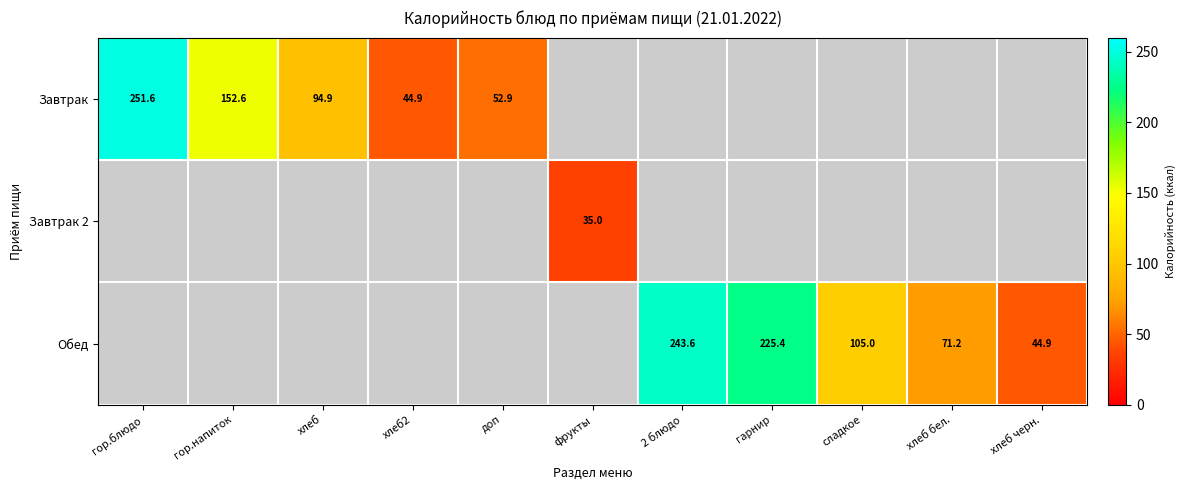

At how many categories does at least one series exceed 224?

3